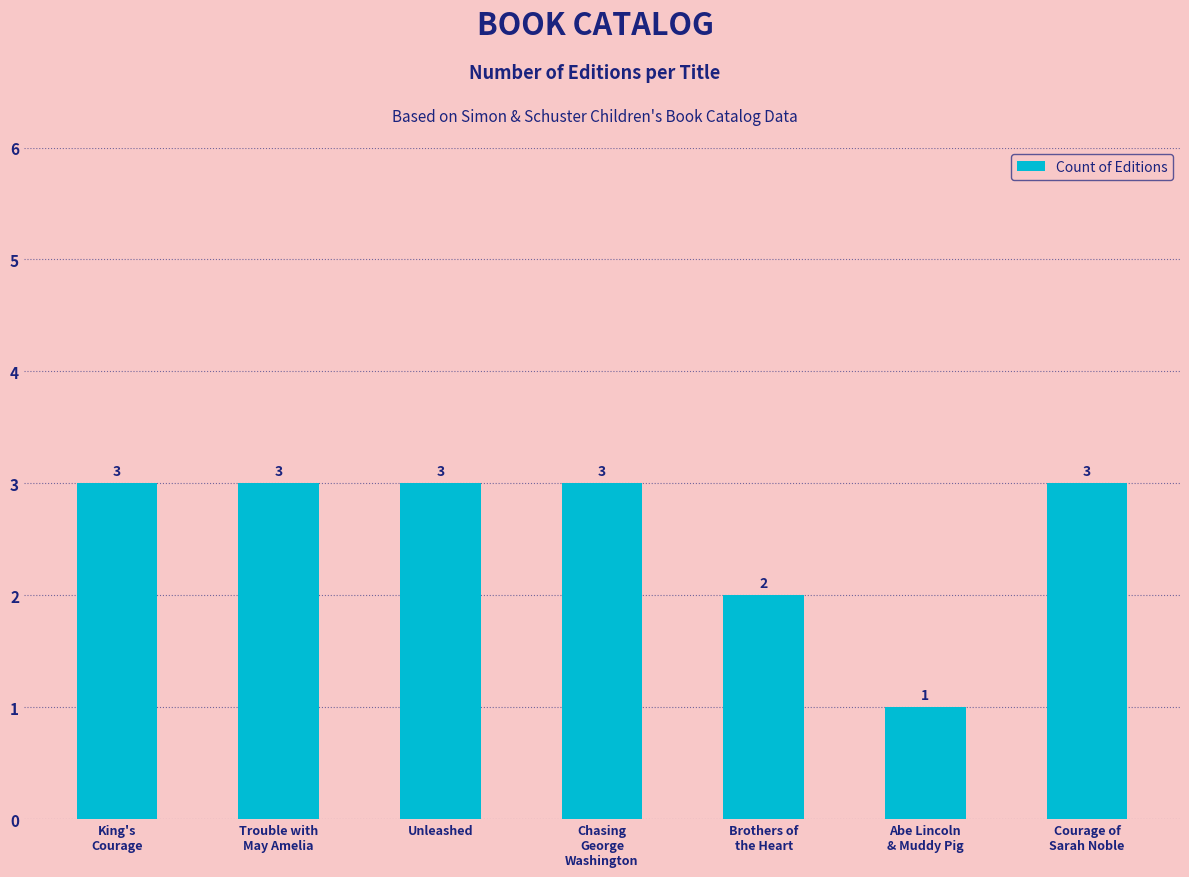

The value at Abe Lincoln
& Muddy Pig is 2. True or false?

False